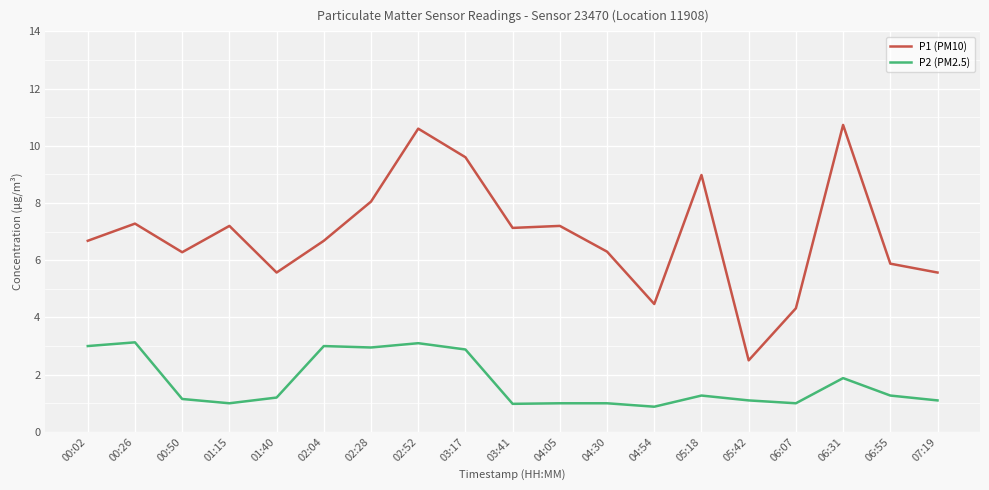

True or false: P1 (PM10) and P2 (PM2.5) intersect in this chart.

False